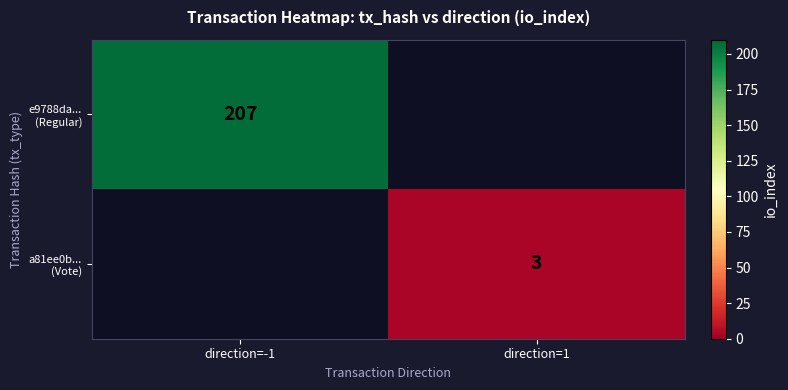

The value of a81ee0b... (Vote) at direction=1 is 4.7. True or false?

False